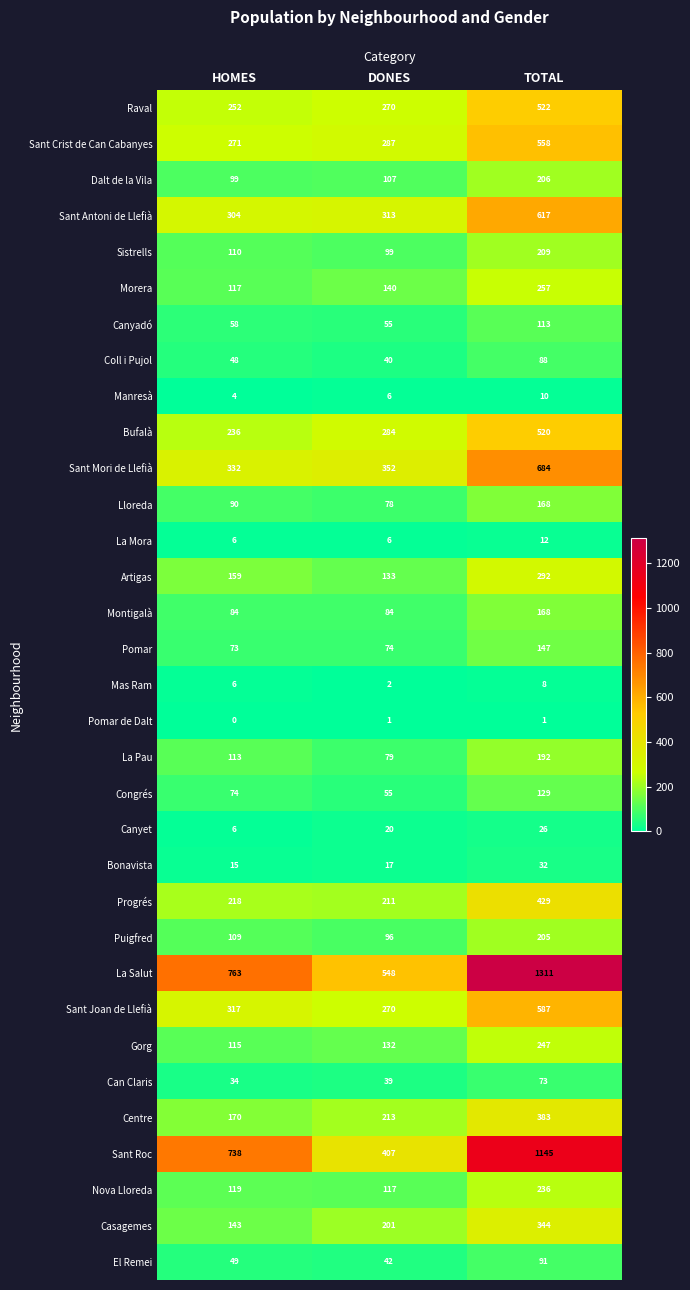

At which label is Nova Lloreda closest to 176?

HOMES